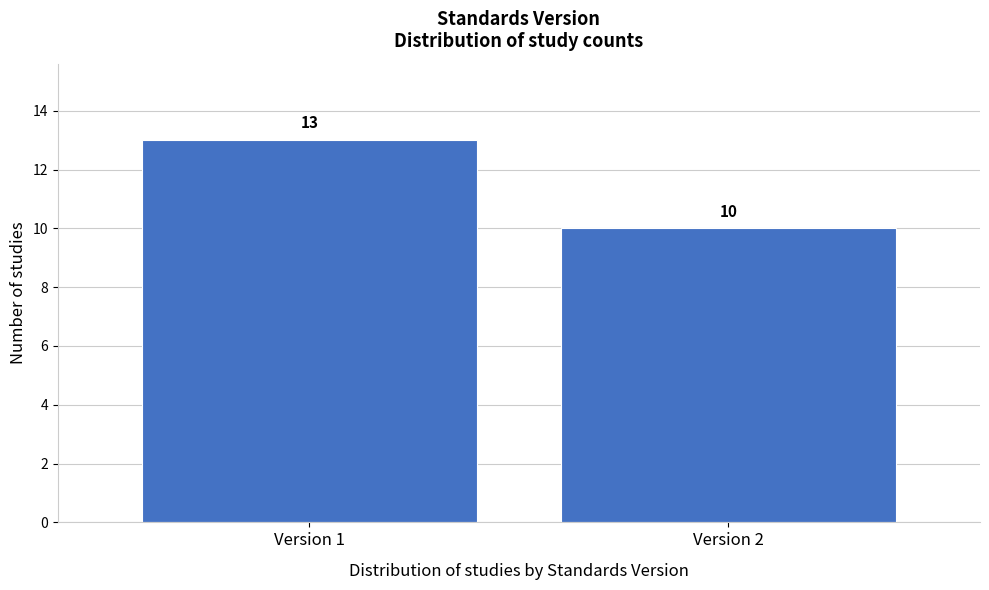

Reading left to right, list all the values displayed in this chart.

13	10